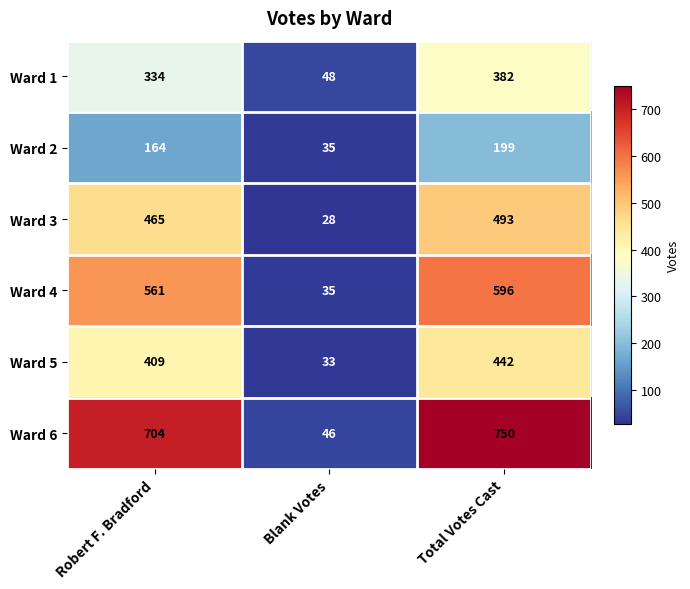

At how many categories does at least one series exceed 36?

3